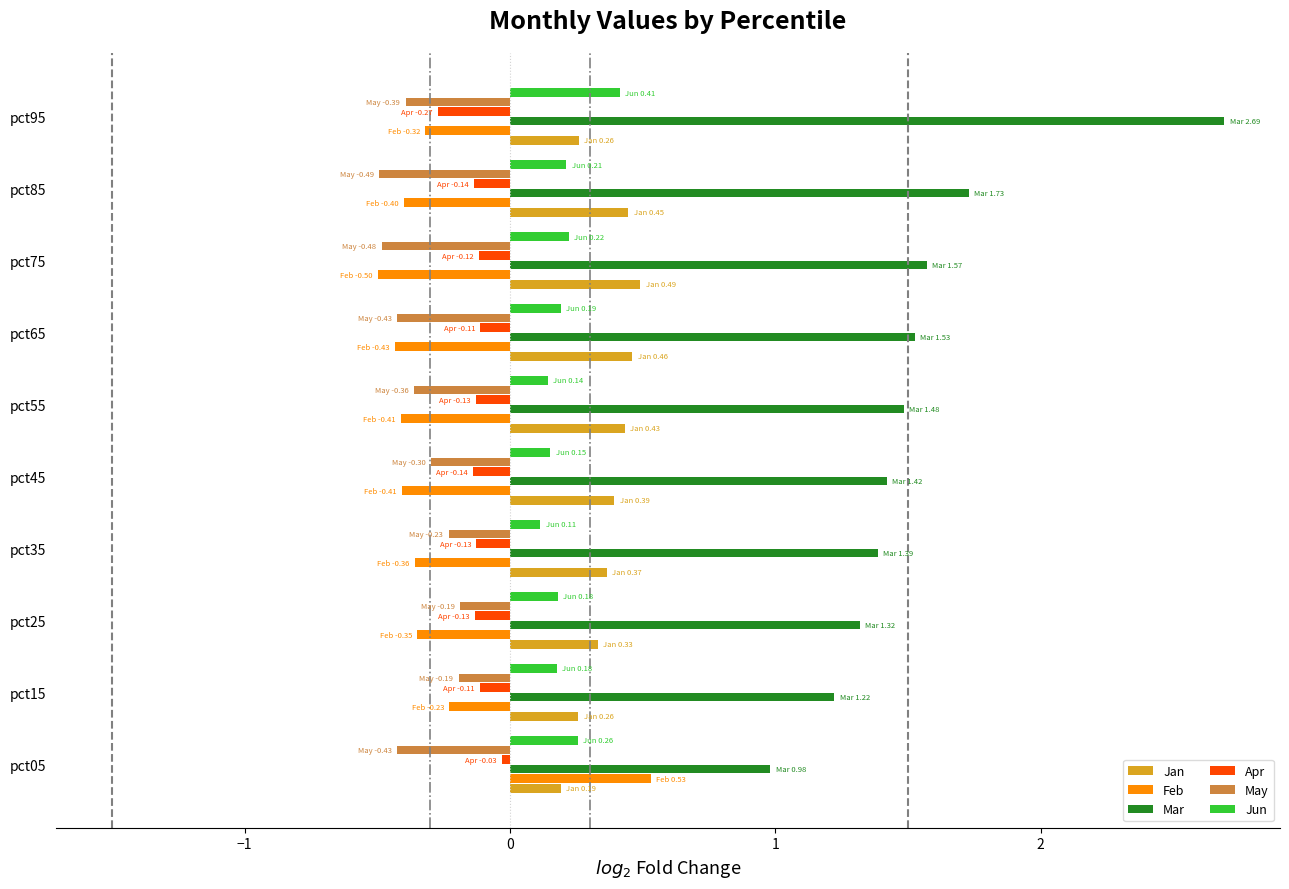

Between pct15 and pct95, which series saw the biggest shift?

Mar